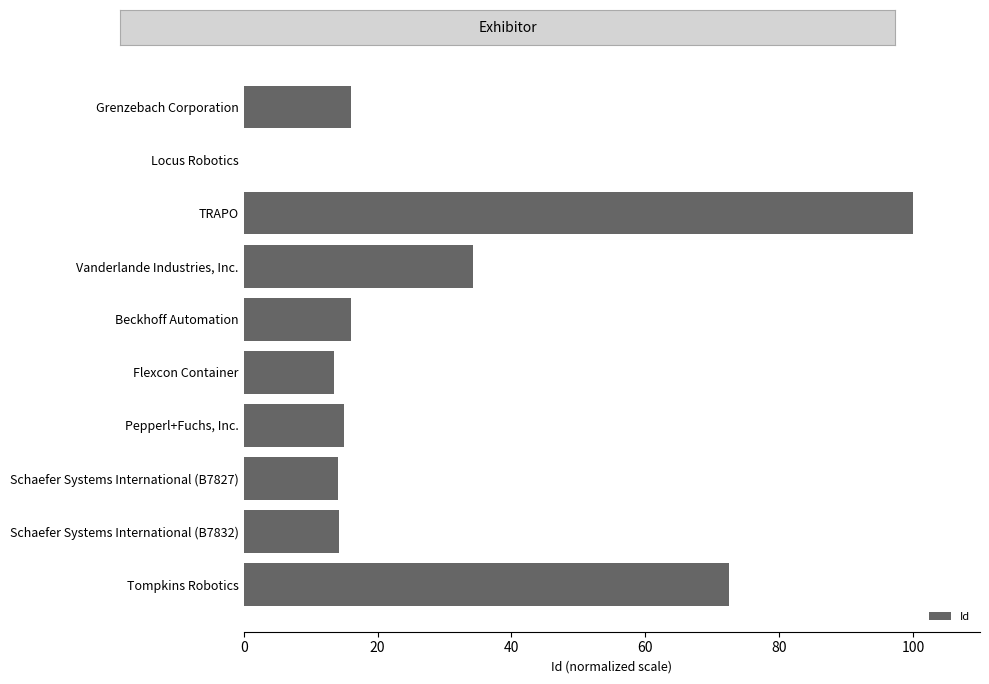

At which category does the chart reach its peak across all series?

TRAPO